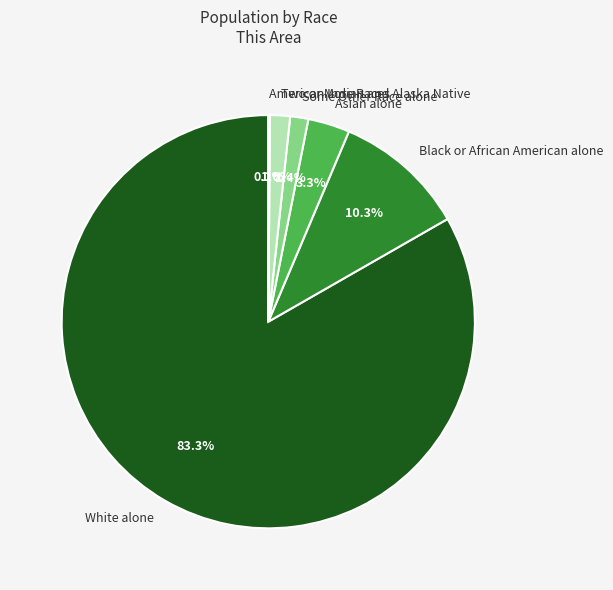

To the nearest percent, what portion does Asian alone represent?

3%